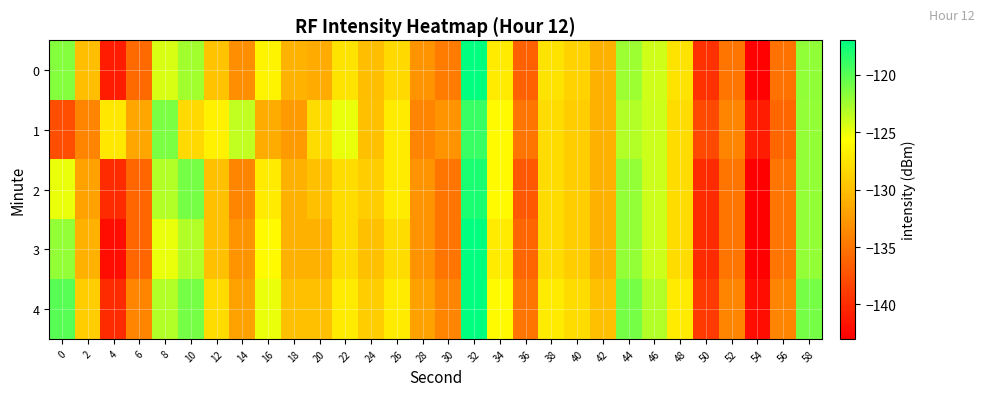

Reading left to right, list all the values displayed in this chart.

0: 0=-121.5	2=-130.0	4=-141.0	6=-135.8	8=-124.3	10=-122.5	12=-129.8	14=-133.4	16=-126.4	18=-130.9	20=-131.4	22=-127.5	24=-130.0	26=-128.2	28=-133.0	30=-134.6	32=-117.0	34=-127.0	36=-136.4	38=-127.6	40=-128.7	42=-131.0	44=-122.3	46=-124.0	48=-127.5	50=-139.6	52=-135.0	54=-142.8	56=-135.3	58=-122.0
1: 0=-137.7	2=-134.0	4=-127.3	6=-131.7	8=-121.2	10=-128.2	12=-126.6	14=-123.6	16=-131.3	18=-132.5	20=-128.0	22=-125.0	24=-130.0	26=-127.0	28=-134.0	30=-133.0	32=-119.0	34=-126.0	36=-135.0	38=-128.0	40=-129.0	42=-131.0	44=-123.0	46=-124.0	48=-128.0	50=-138.0	52=-134.0	54=-141.0	56=-136.0	58=-122.0
2: 0=-125.0	2=-132.0	4=-140.0	6=-136.0	8=-123.0	10=-121.0	12=-130.0	14=-134.0	16=-127.0	18=-131.0	20=-130.0	22=-128.0	24=-129.0	26=-127.0	28=-133.0	30=-135.0	32=-118.0	34=-126.0	36=-137.0	38=-128.0	40=-129.0	42=-131.0	44=-122.0	46=-124.0	48=-128.0	50=-140.0	52=-135.0	54=-143.0	56=-135.0	58=-122.0
3: 0=-122.0	2=-131.0	4=-142.0	6=-136.0	8=-125.0	10=-123.0	12=-130.0	14=-133.0	16=-126.0	18=-131.0	20=-131.0	22=-128.0	24=-130.0	26=-128.0	28=-133.0	30=-135.0	32=-117.0	34=-127.0	36=-136.0	38=-128.0	40=-129.0	42=-131.0	44=-122.0	46=-124.0	48=-128.0	50=-140.0	52=-135.0	54=-143.0	56=-135.0	58=-122.0
4: 0=-120.0	2=-129.0	4=-140.0	6=-134.0	8=-123.0	10=-121.0	12=-128.0	14=-132.0	16=-125.0	18=-130.0	20=-130.0	22=-127.0	24=-129.0	26=-127.0	28=-132.0	30=-134.0	32=-116.0	34=-126.0	36=-135.0	38=-127.0	40=-128.0	42=-130.0	44=-121.0	46=-123.0	48=-127.0	50=-139.0	52=-134.0	54=-142.0	56=-134.0	58=-121.0